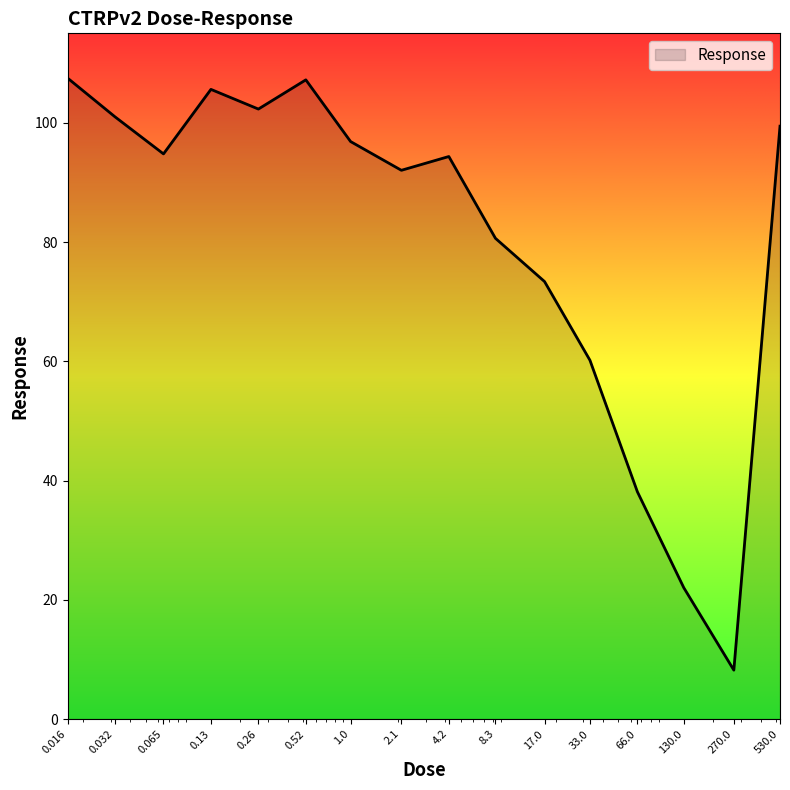

What is the difference between the maximum and minimum values?

99.3